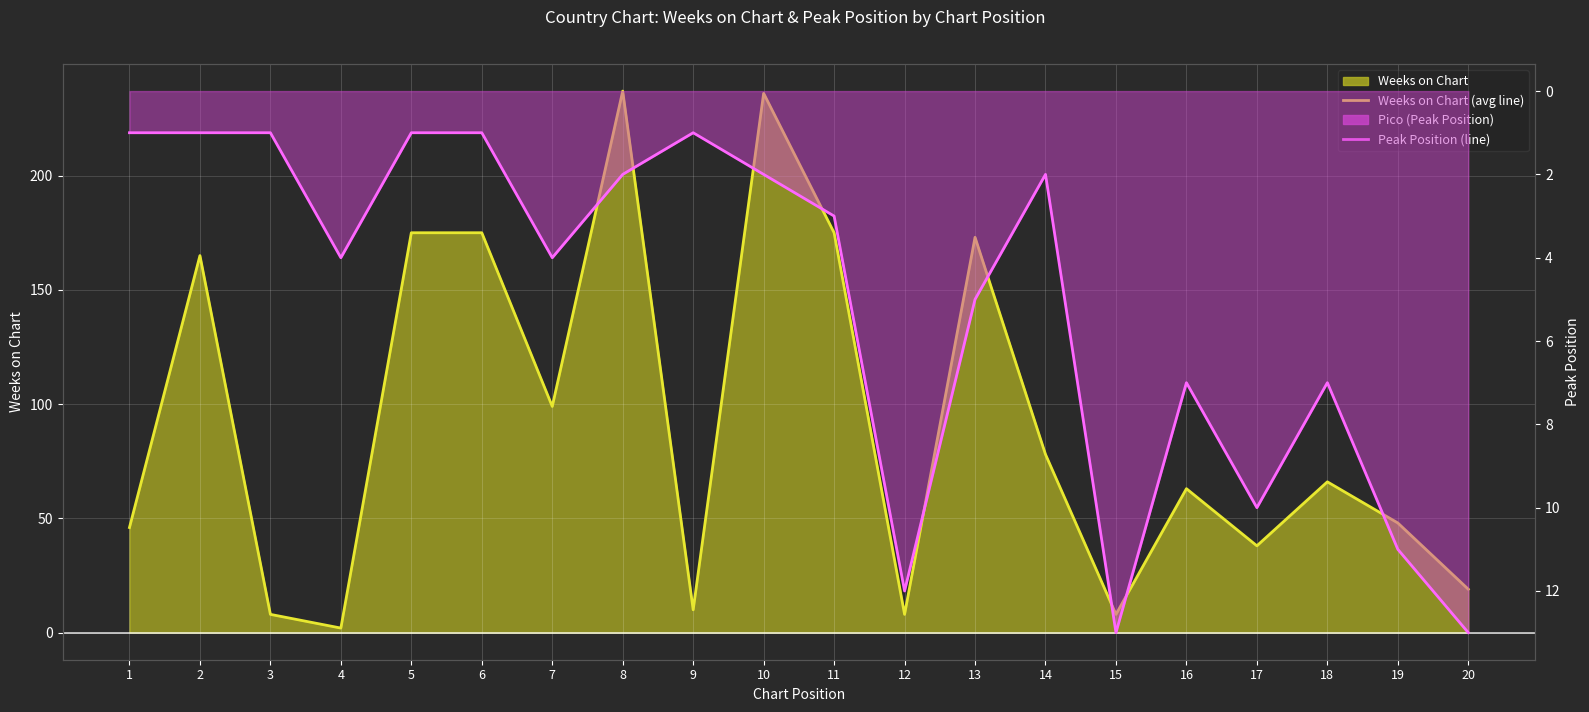

True or false: Weeks on Chart (line) and Pico (line) cross at least once.

True